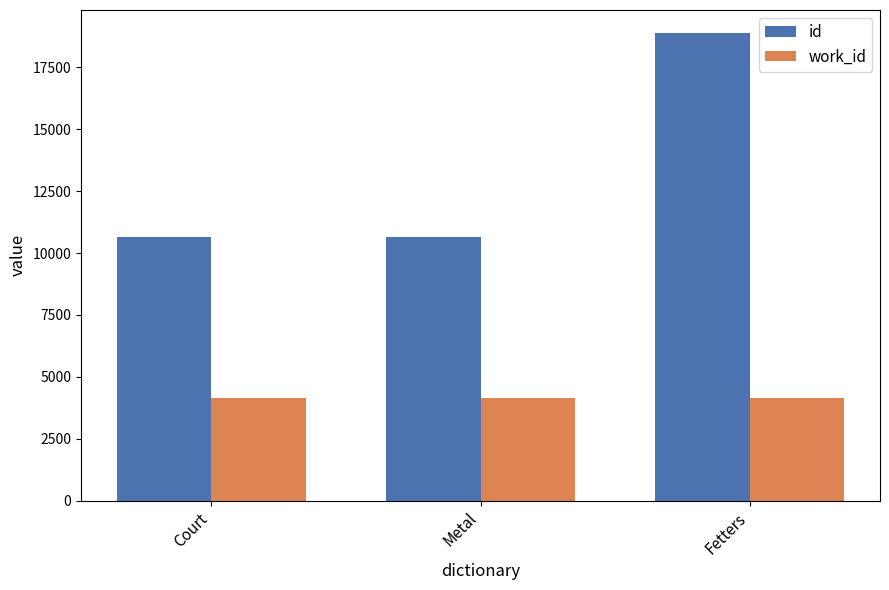

Between Court and Fetters, which series saw the biggest shift?

id